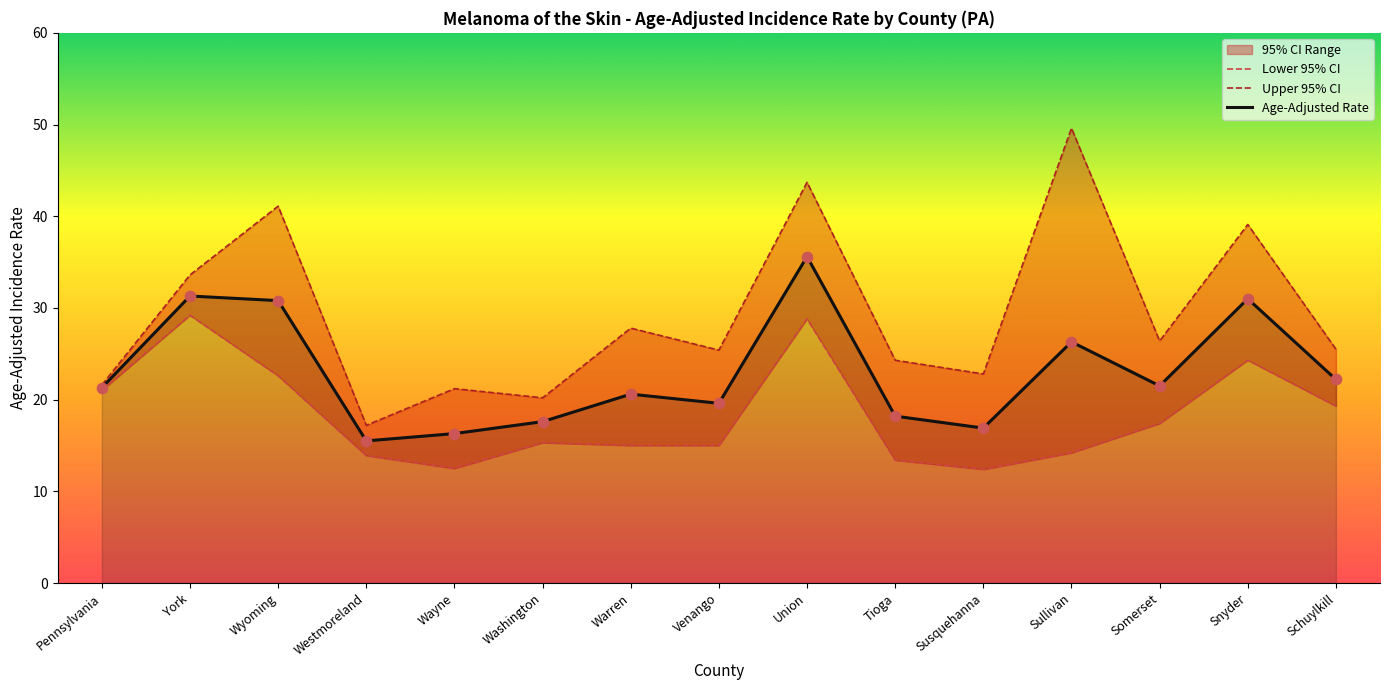

What is the total value across all series at Venango?

60.0